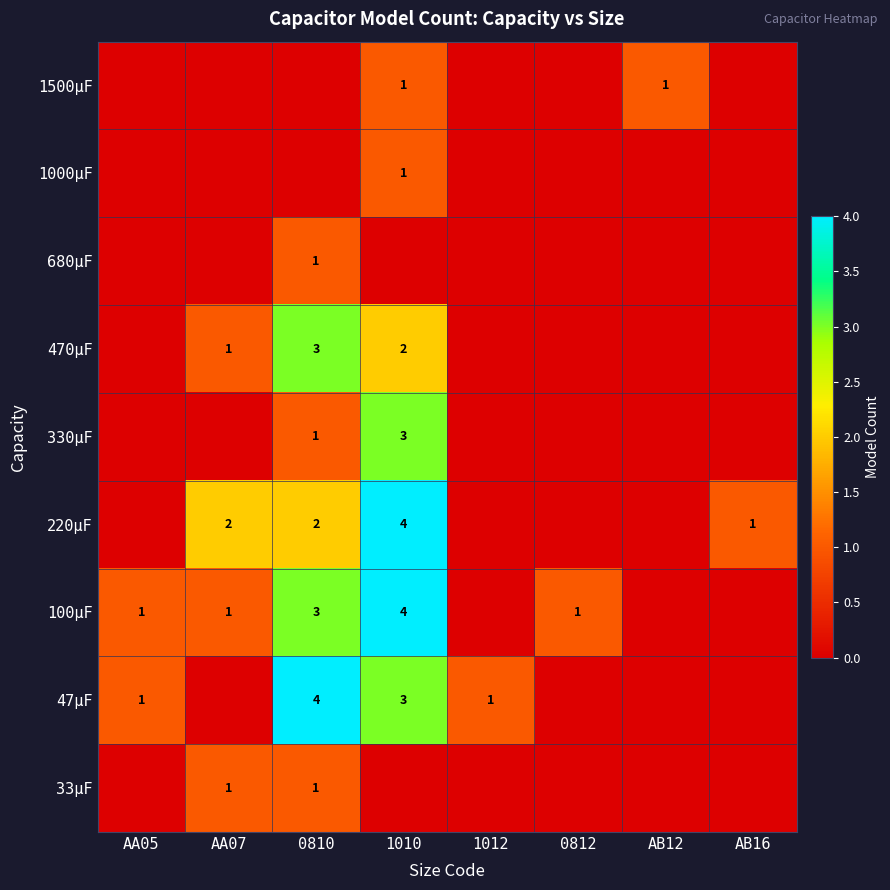

The 680μF series shows 1 at 0810. True or false?

True